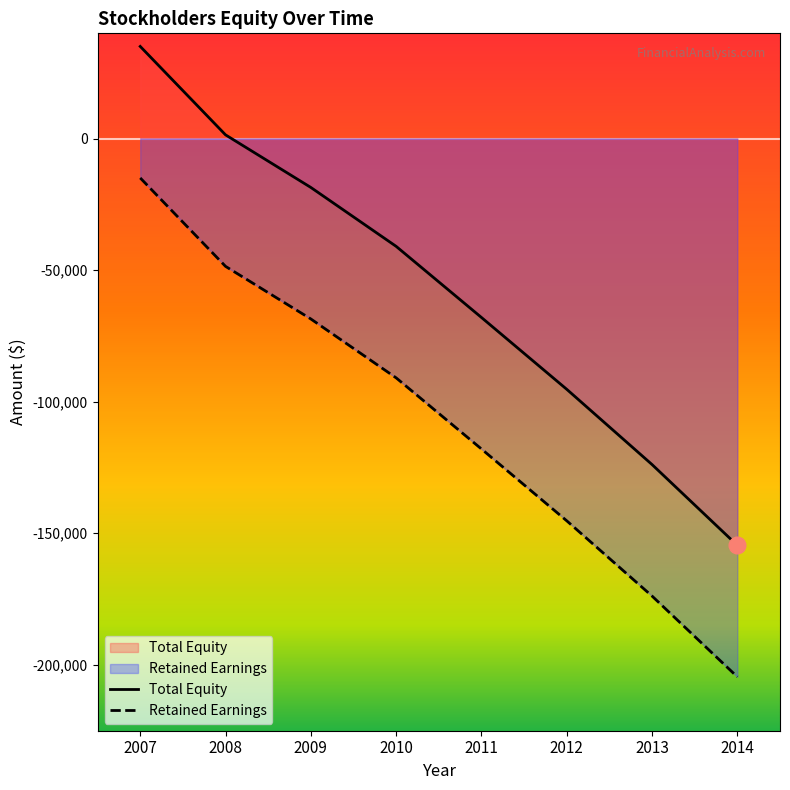

Reading left to right, extract all data points from this chart.

Total Equity: 35023	1400	-18596	-40991	-68031	-95346	-123957	-154691
Retained Earnings: -14977	-48600	-68596	-90991	-118031	-145346	-173957	-204691